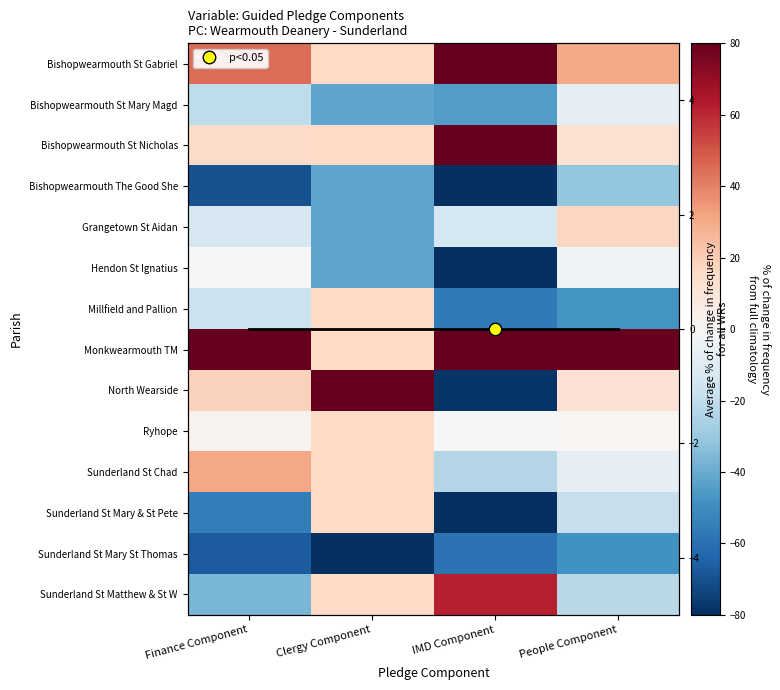

True or false: Sunderland St Matthew & St W has a value of 62.1 at IMD Component.

True